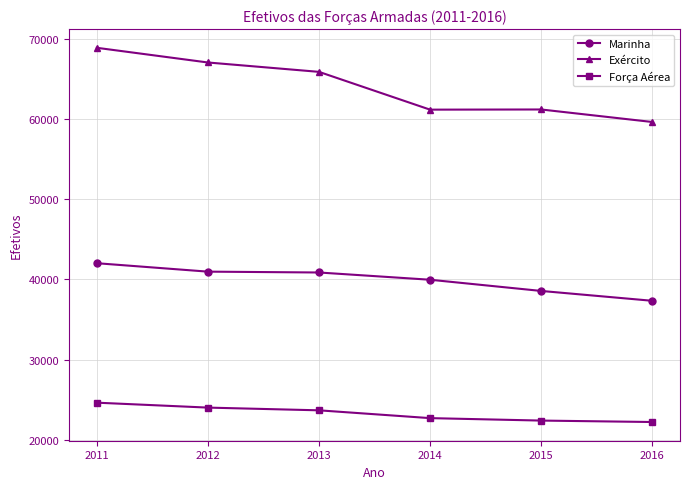

At which label does Marinha reach its minimum?

2016